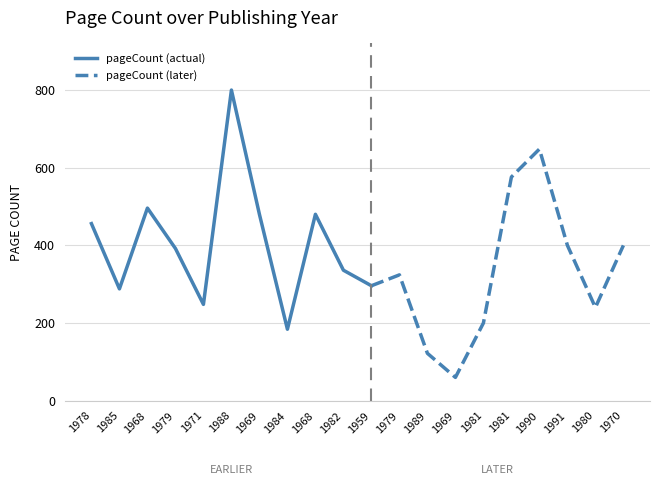

What is the ratio of the value at 1982 to the value at 1984?

1.8